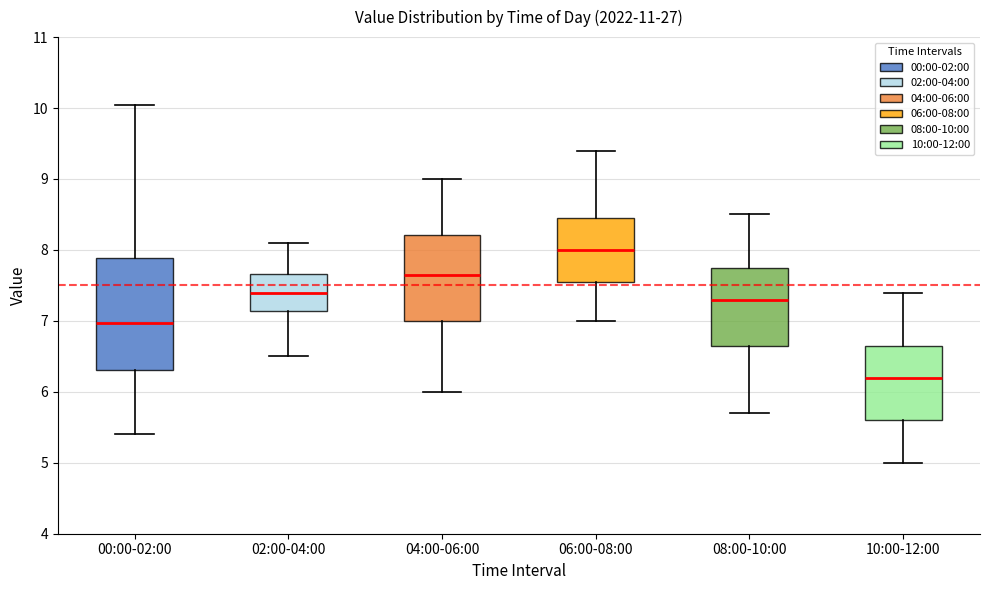

Where is the lower edge of the box for 04:00-06:00 on the y-axis? The values are not printed on the chart, so give them approximately, as read against the axis.

7.0